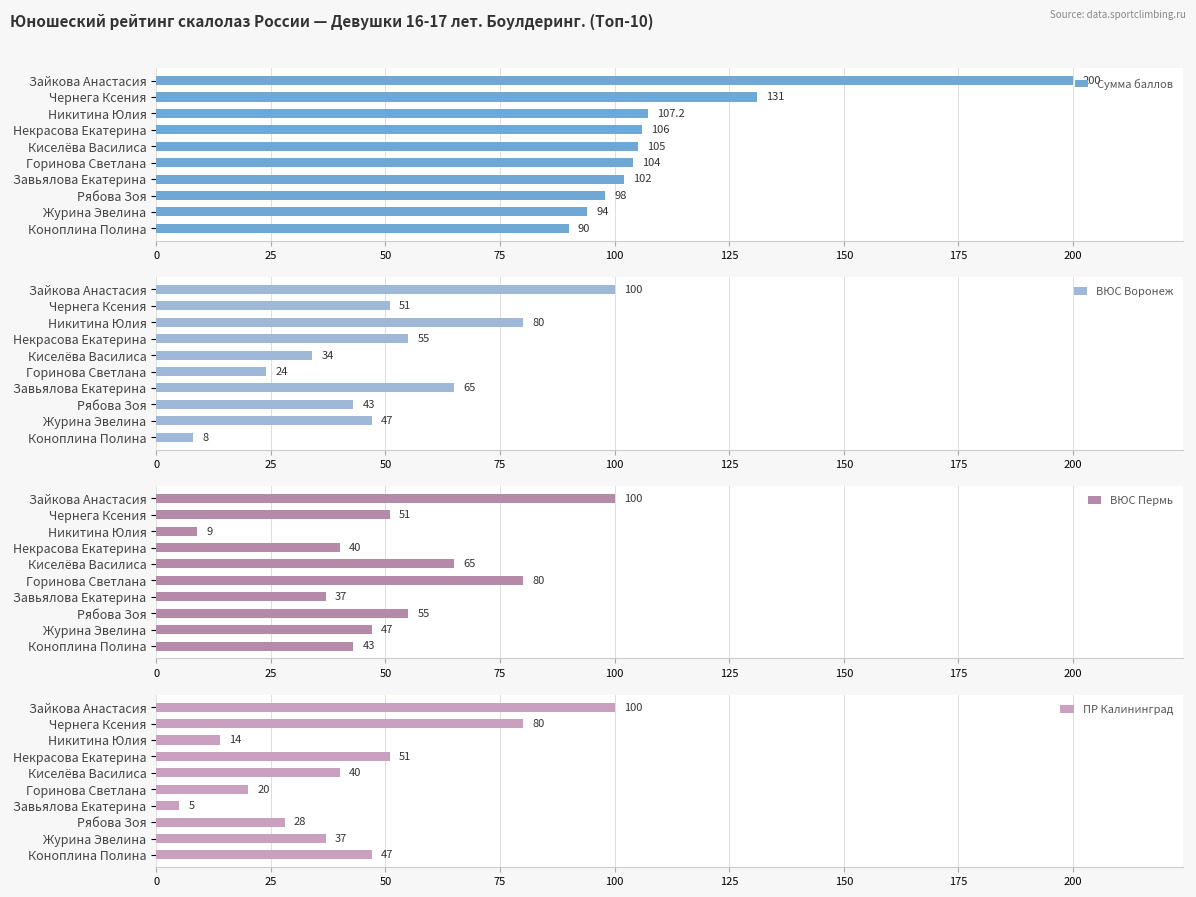

What is the value of the ВЮС Пермь bar at the 5th from the left?

65.0